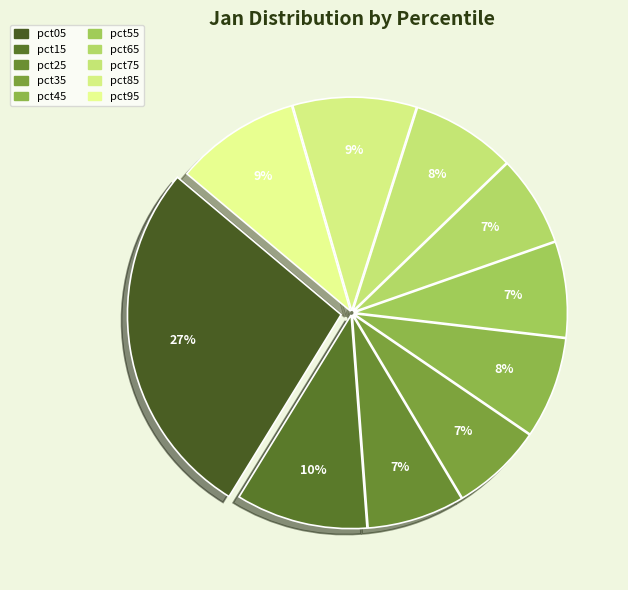

Does pct15 represent more than half of the total?

No